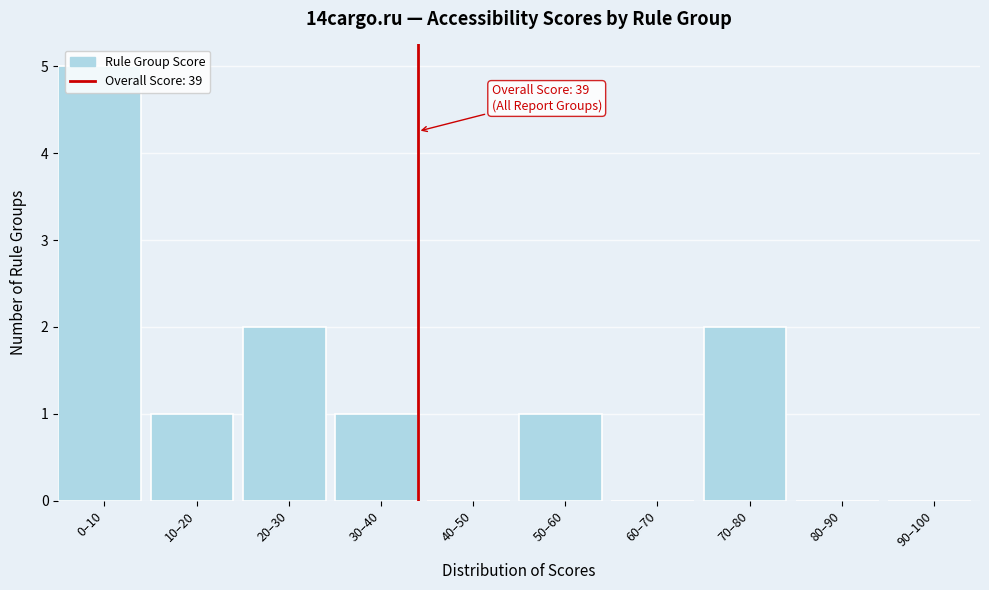

What is the sum of all values?

12